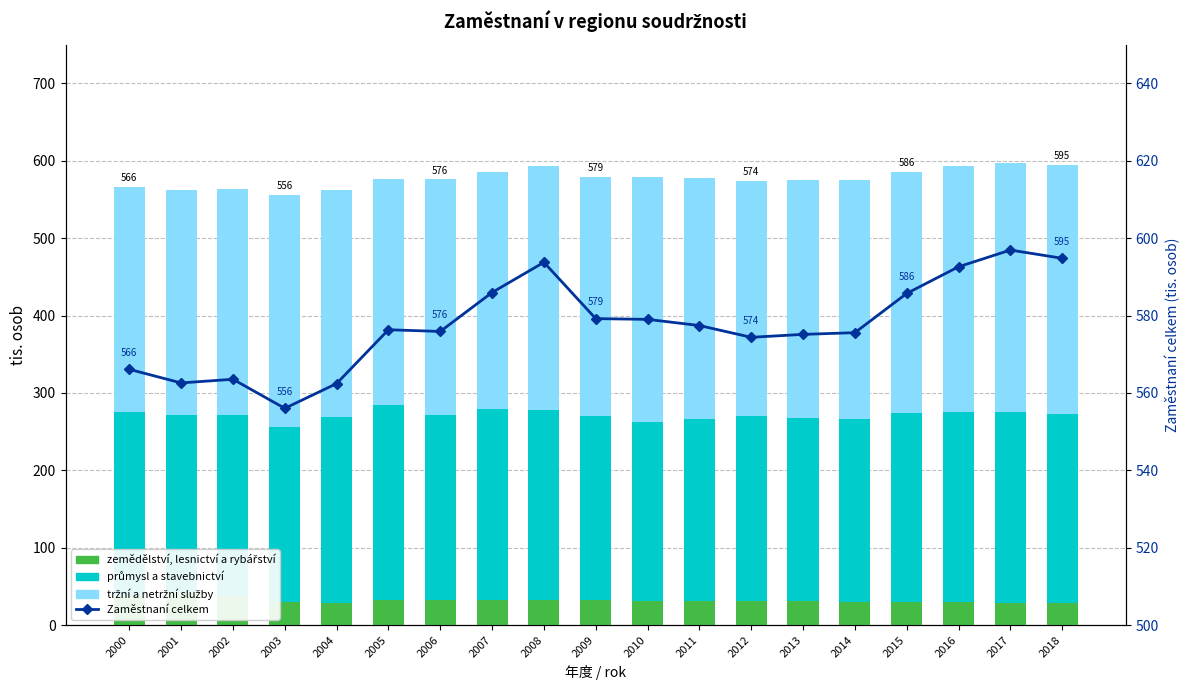

Read the tržní a netržní služby value at 2014.

309.8